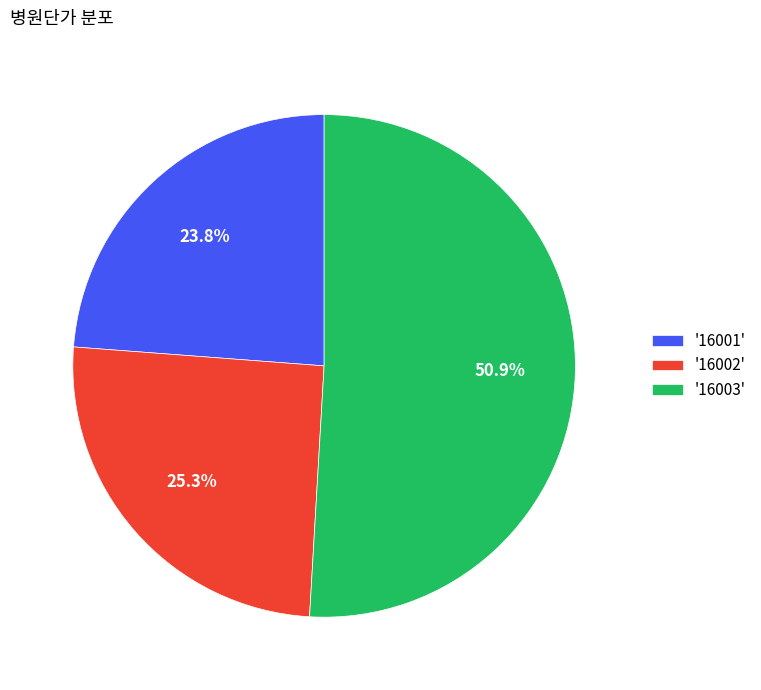

Rank the categories by value from lowest to highest.

'16001', '16002', '16003'